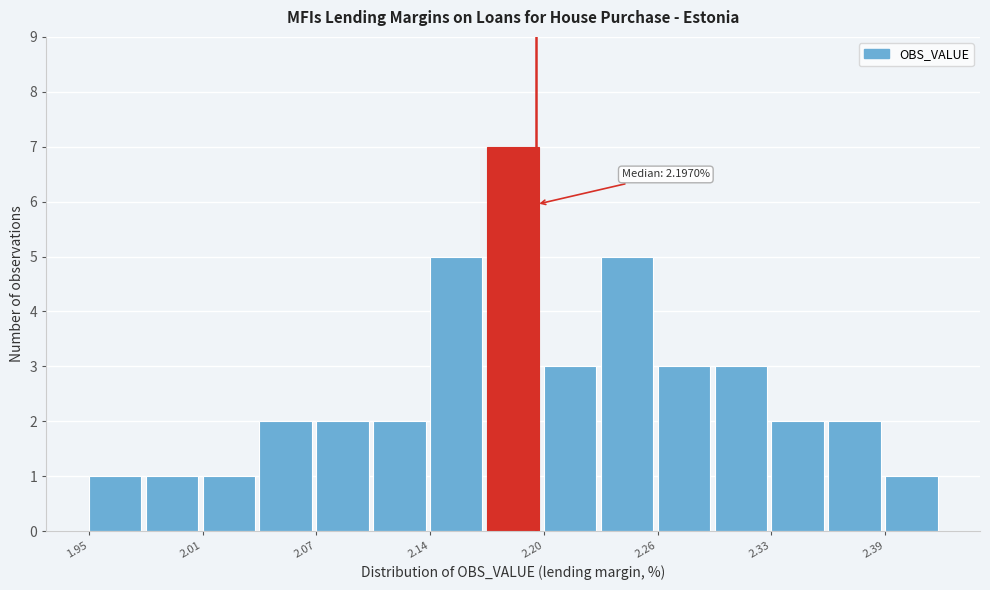

Around what value on the x-axis is the tallest bar? Give the approximate position of its centre, as read against the axis.

2.18